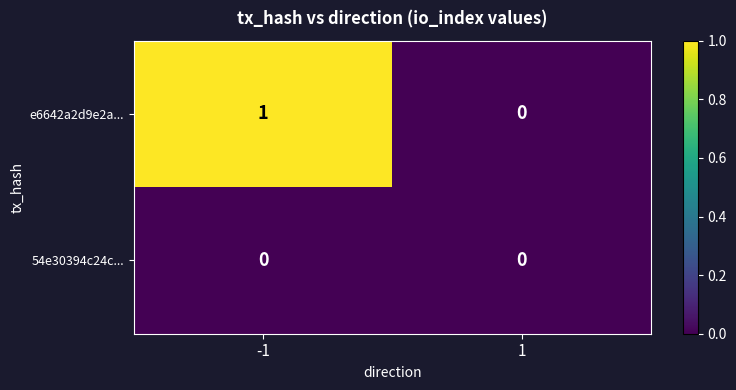

How many positive values does the e6642a2d9e2a... series have?

1